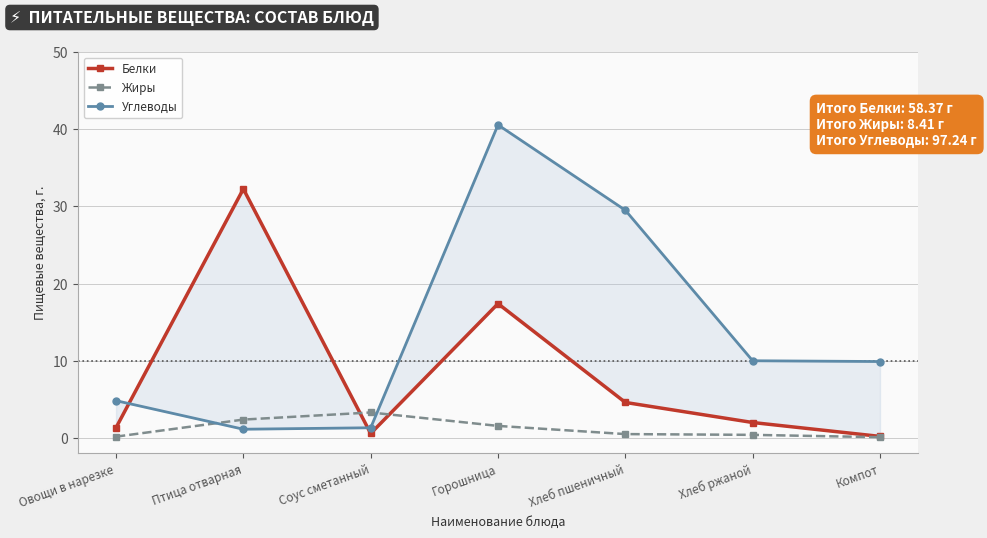

At which label does Белки reach its peak?

Птица отварная